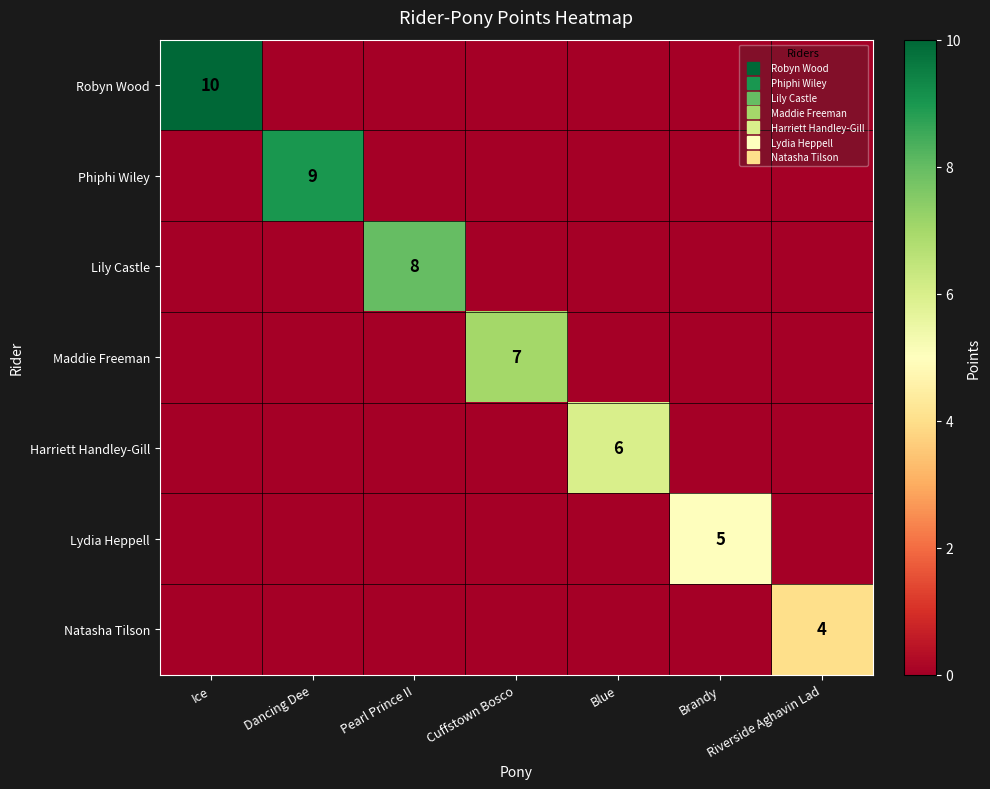

What is the greatest value displayed?

10